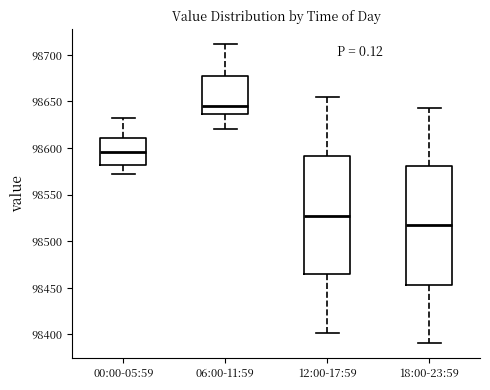

Which box's median line is the highest?

06:00-11:59